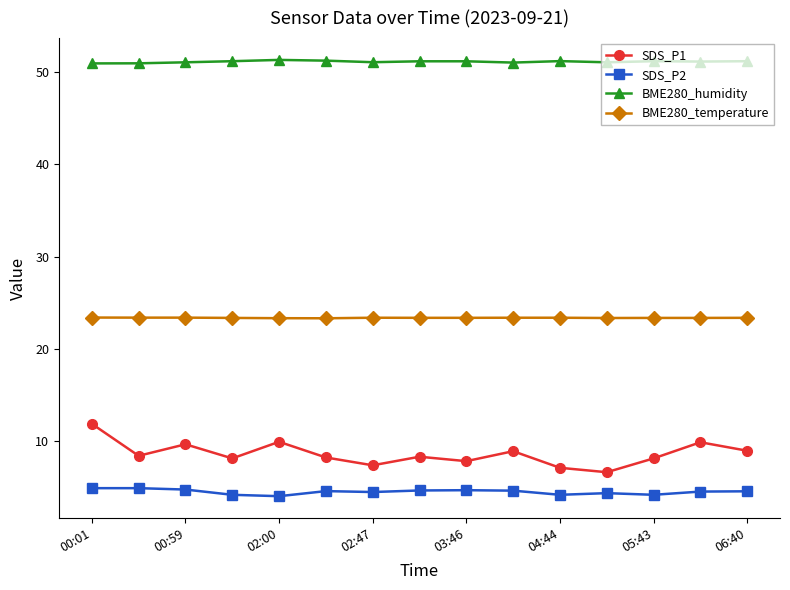

True or false: BME280_temperature has more than 0 interior local peaks.

True